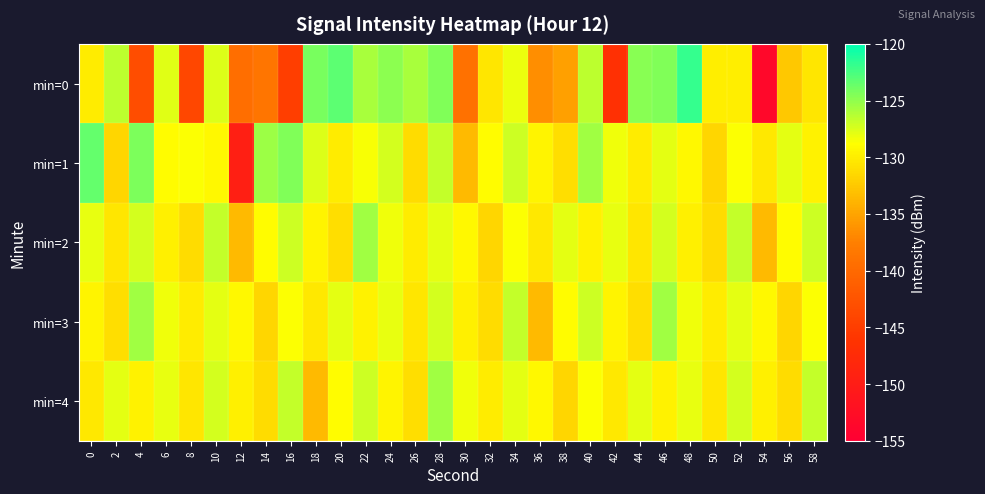

Which series changed the most between 18 and 56?

min=0